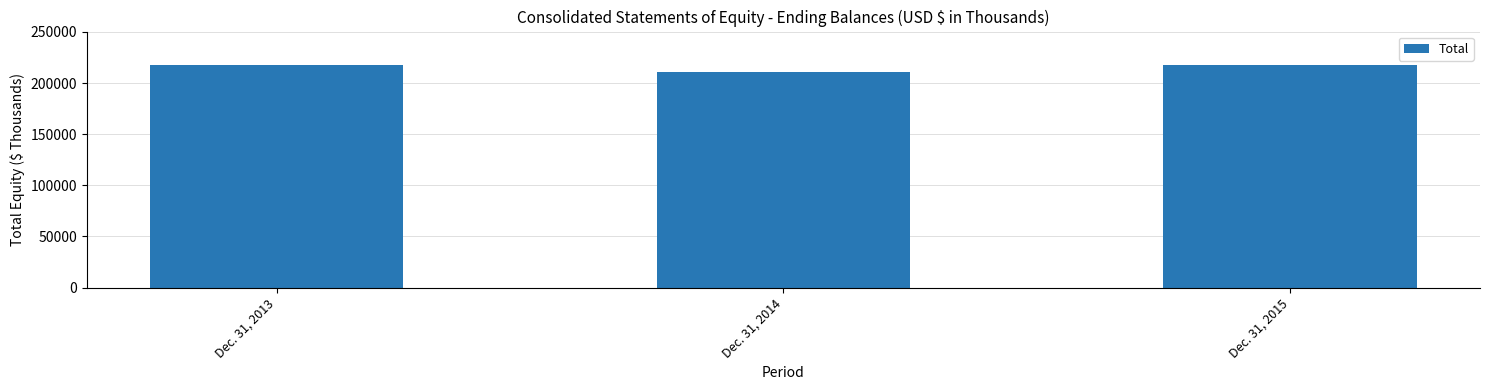

What is the change in value from Dec. 31, 2013 to Dec. 31, 2014?

-6449